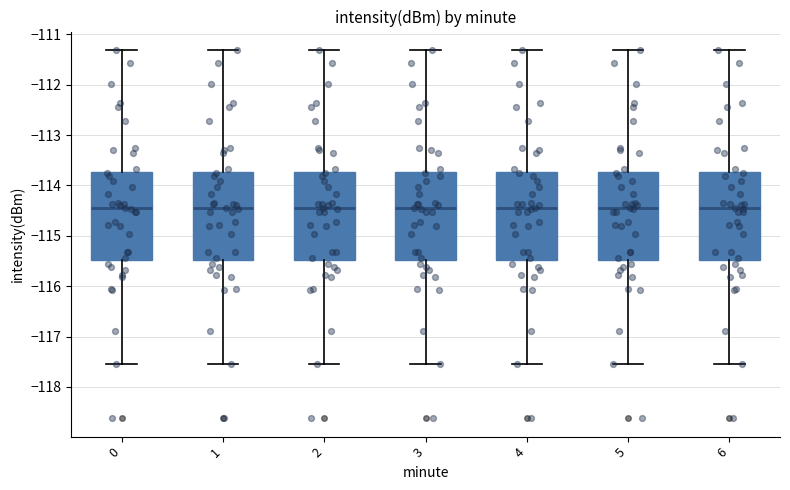

Reading left to right, transcribe this box plot: for each box, give where its median line is, the range the box spans, and where its two whiskers end, as read against the y-axis. The values are not printed on the chart, so give them approximately, as read against the axis.

0: median -114.5, box -115.5 to -113.7, whiskers -117.5 to -111.3
1: median -114.5, box -115.5 to -113.7, whiskers -117.5 to -111.3
2: median -114.5, box -115.5 to -113.7, whiskers -117.5 to -111.3
3: median -114.5, box -115.5 to -113.7, whiskers -117.5 to -111.3
4: median -114.5, box -115.5 to -113.7, whiskers -117.5 to -111.3
5: median -114.5, box -115.5 to -113.7, whiskers -117.5 to -111.3
6: median -114.5, box -115.5 to -113.7, whiskers -117.5 to -111.3